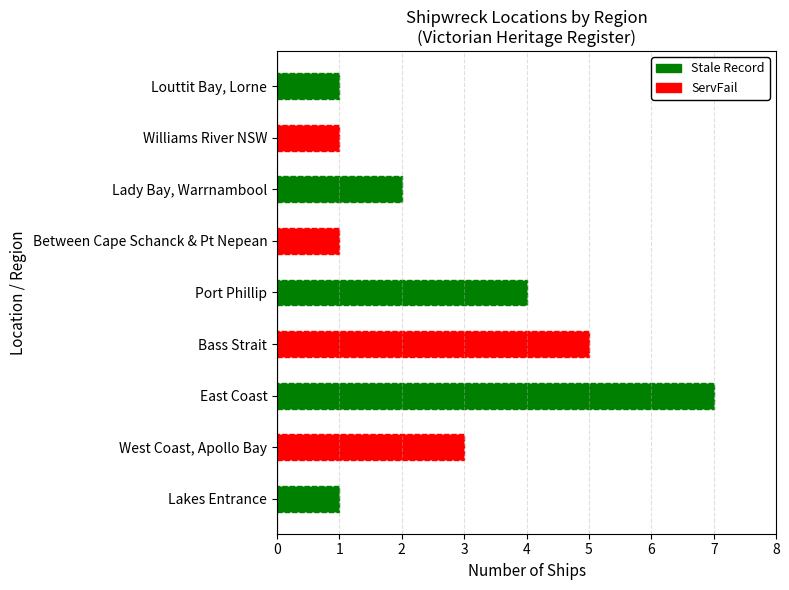

What is the ratio of the value at Port Phillip to the value at East Coast?

0.6